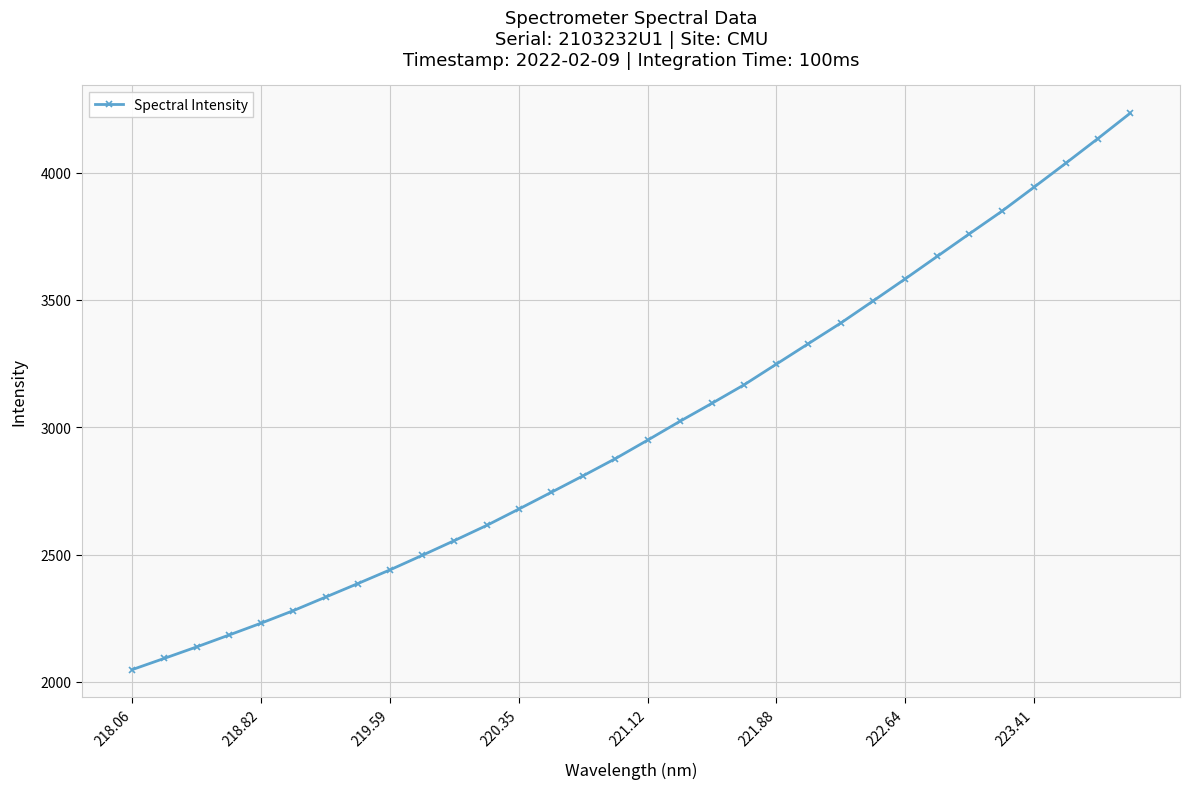

What is the difference between the maximum and minimum values?

2185.1